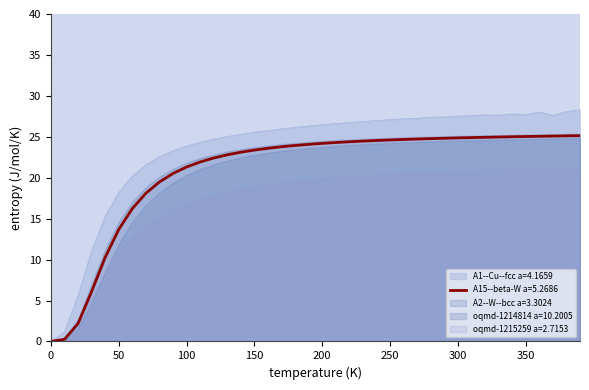

Is the value of A1--Cu--fcc a=4.1659 at 32 greater than the value of A15--beta-W a=5.2686 at 21?

Yes